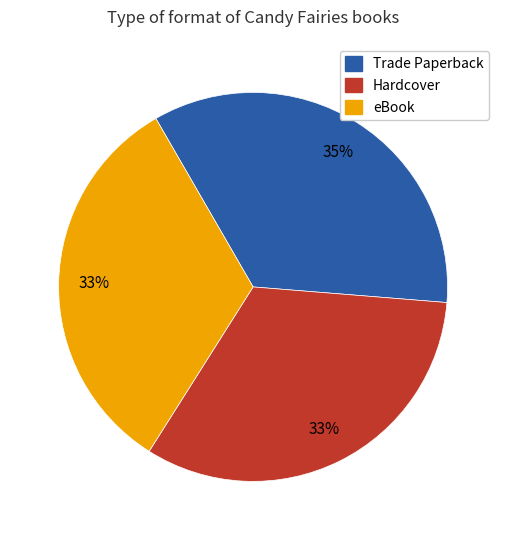

Is there a majority slice in this chart?

No